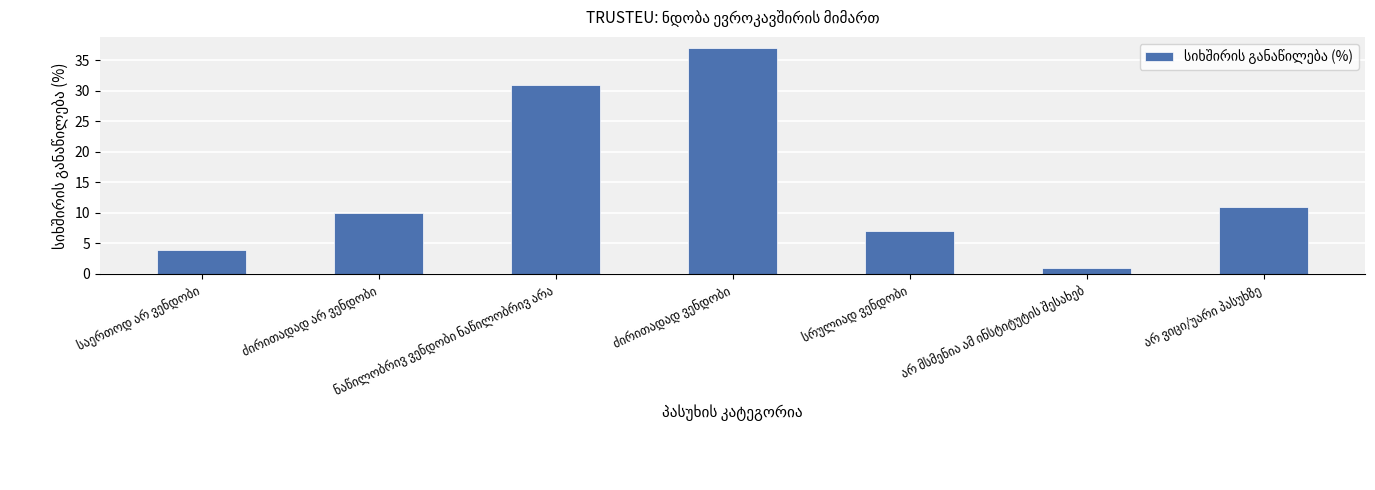

What is the average value?

14